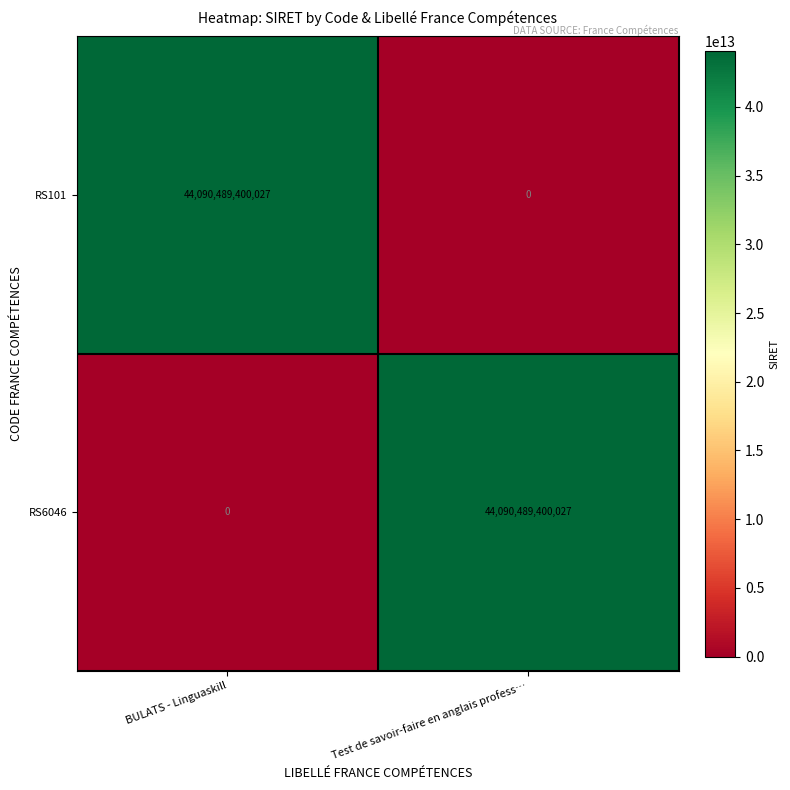

The value of RS6046 at BULATS - Linguaskill is -23160018767657. True or false?

False